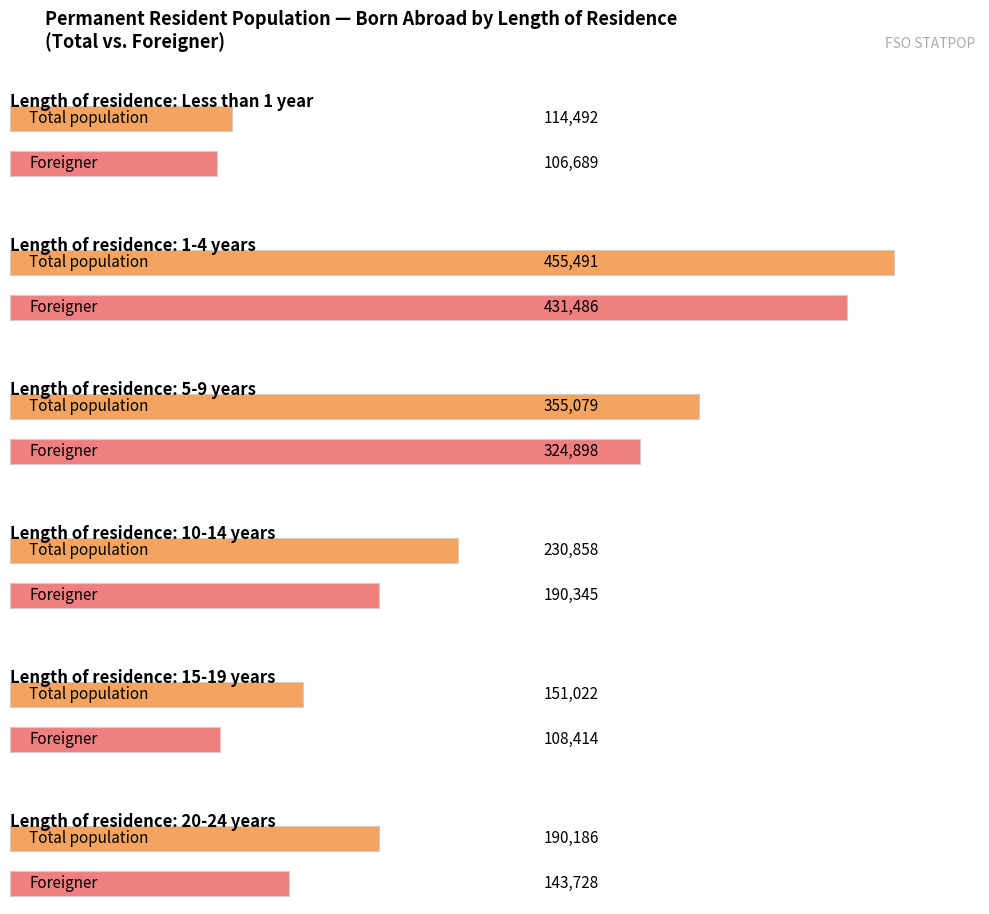

What is the label of the 5th bar from the right?

Foreigner